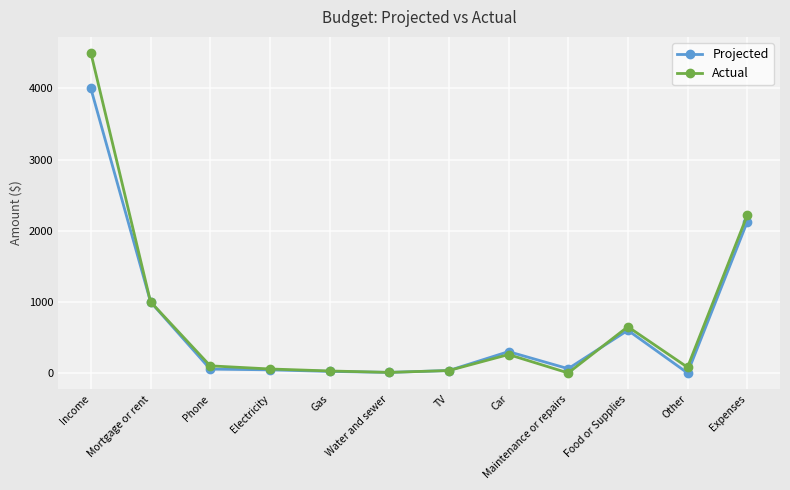

At which label does Actual first exceed 100?

Income